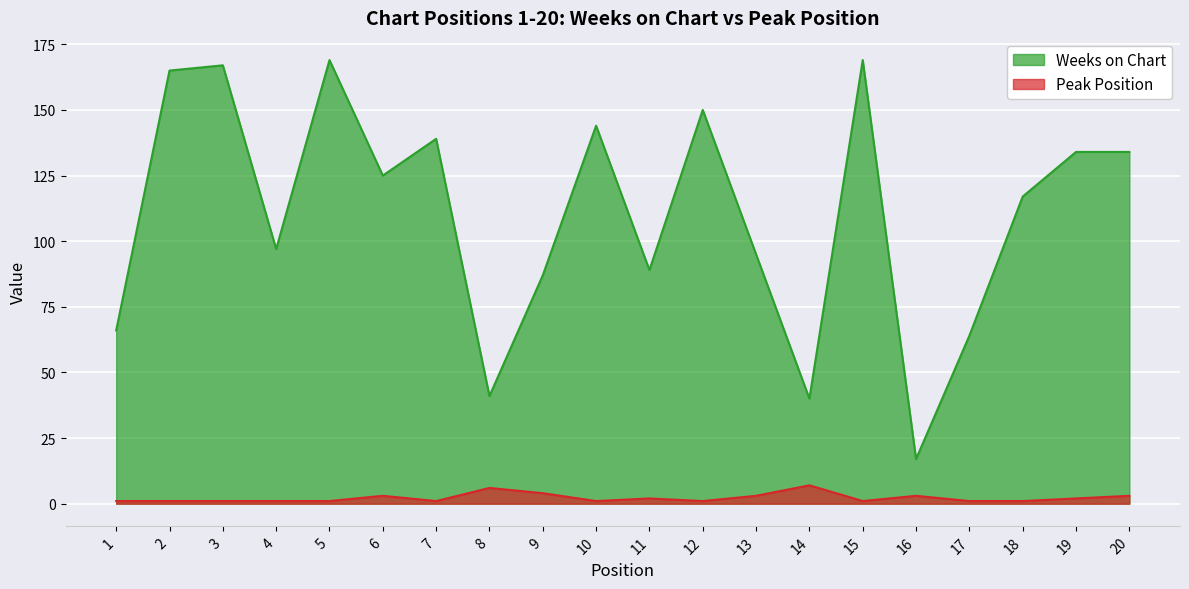

Which series has the largest total across all categories?

Weeks on Chart